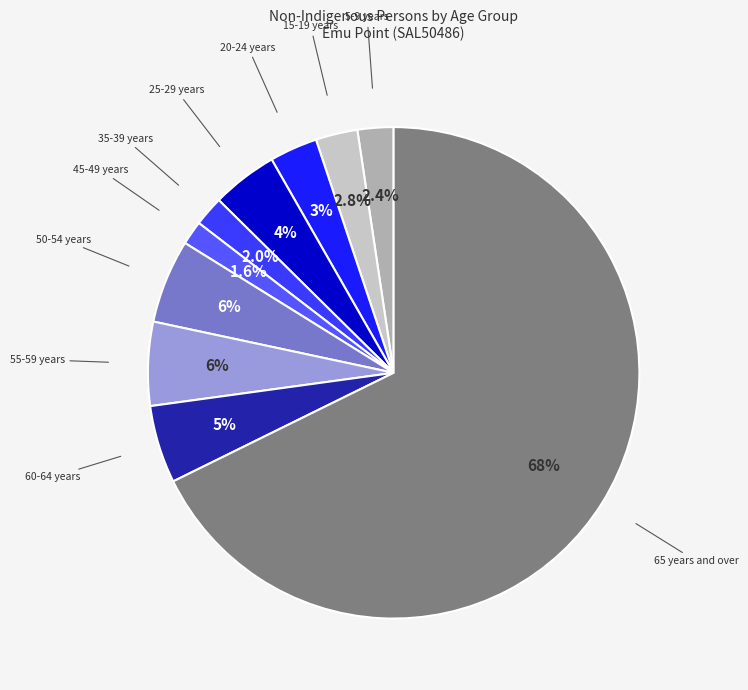

How many segments does this pie chart have?

10